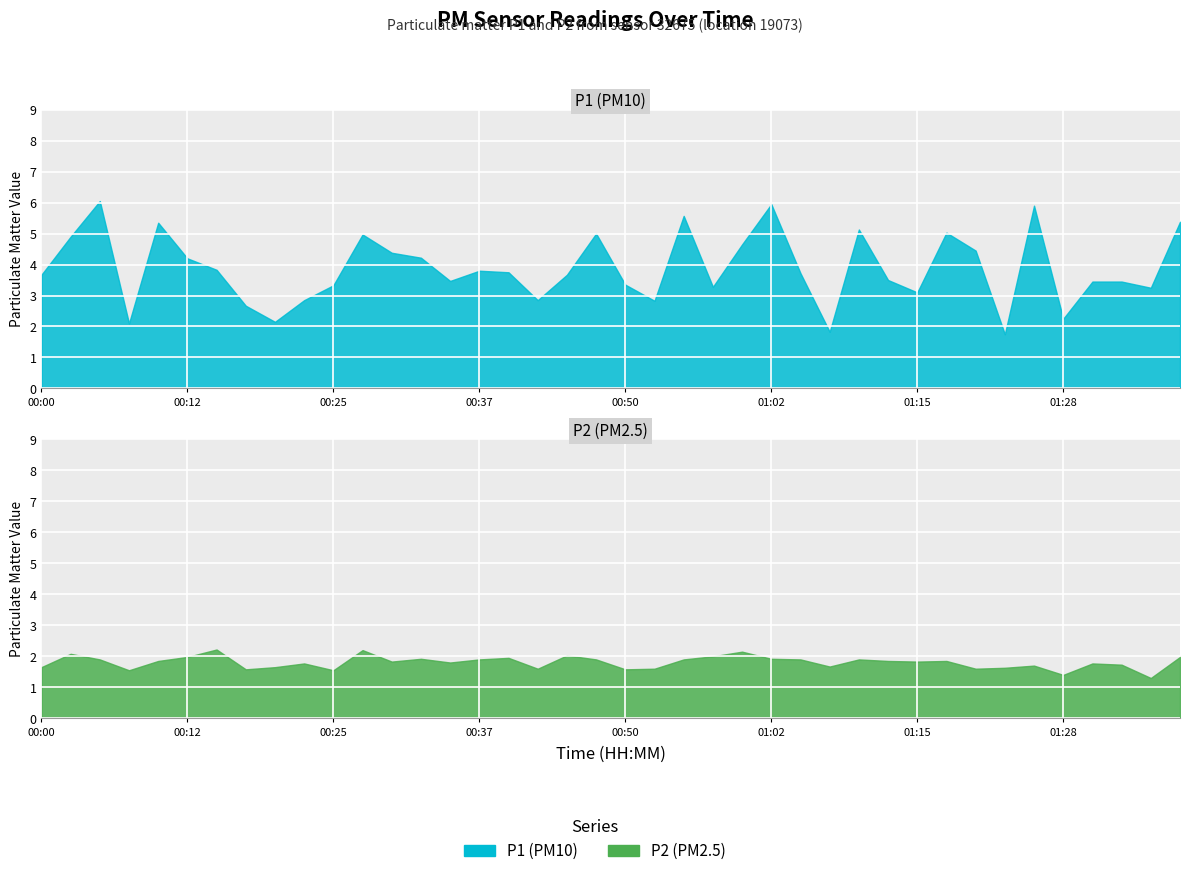

Reading left to right, transcribe all the data shown in this chart.

P1: 00:00=3.7	00:02=4.9	00:05=6.0	00:07=2.1	00:10=5.3	00:12=4.2	00:15=3.8	00:17=2.7	00:20=2.1	00:22=2.9	00:25=3.3	00:27=5.0	00:30=4.4	00:32=4.2	00:35=3.5	00:37=3.8	00:40=3.8	00:42=2.9	00:45=3.7	00:47=5.0	00:50=3.4	00:52=2.8	00:55=5.6	00:57=3.3	01:00=4.7	01:02=6.0	01:05=3.7	01:07=1.8	01:10=5.1	01:13=3.5	01:15=3.1	01:18=5.0	01:20=4.5	01:23=1.8	01:25=5.9	01:28=2.2	01:31=3.5	01:33=3.5	01:36=3.2	01:38=5.4
P2: 00:00=1.6	00:02=2.1	00:05=1.9	00:07=1.6	00:10=1.9	00:12=2.0	00:15=2.2	00:17=1.6	00:20=1.6	00:22=1.8	00:25=1.6	00:27=2.2	00:30=1.8	00:32=1.9	00:35=1.8	00:37=1.9	00:40=1.9	00:42=1.6	00:45=2.0	00:47=1.9	00:50=1.6	00:52=1.6	00:55=1.9	00:57=2.0	01:00=2.1	01:02=1.9	01:05=1.9	01:07=1.7	01:10=1.9	01:13=1.9	01:15=1.8	01:18=1.9	01:20=1.6	01:23=1.6	01:25=1.7	01:28=1.4	01:31=1.8	01:33=1.7	01:36=1.3	01:38=2.0